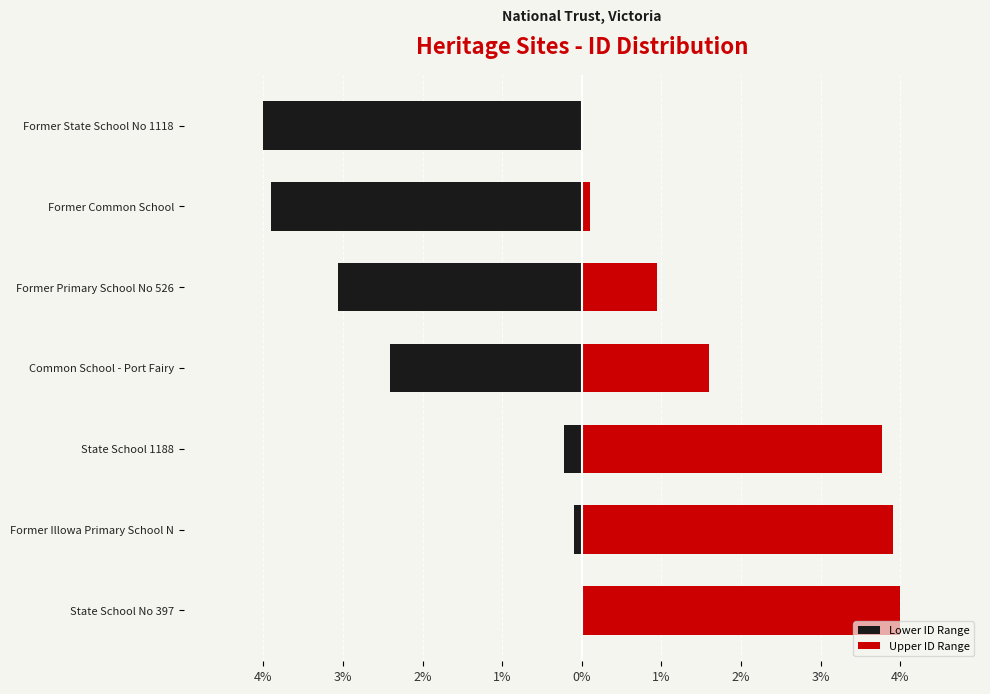

Which series has the largest range (max minus min)?

Lower ID Range